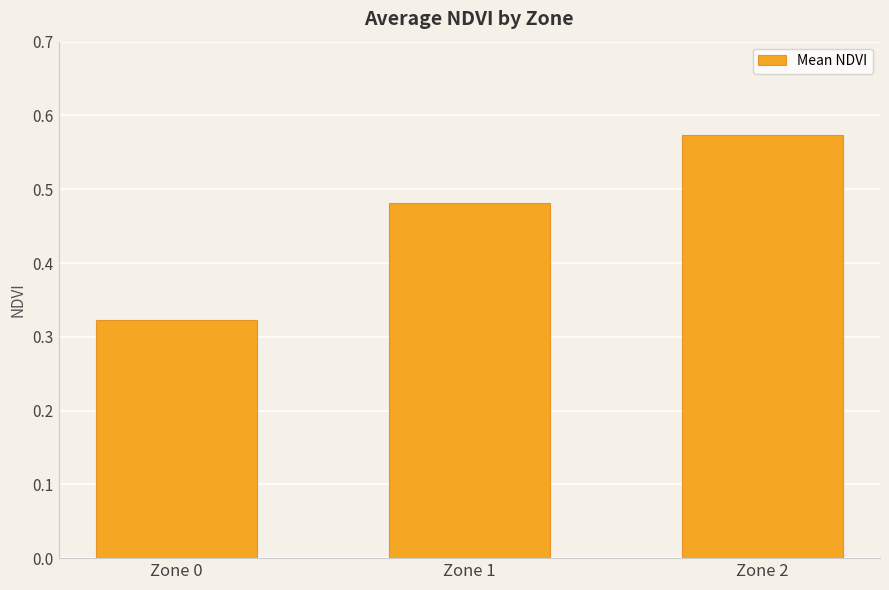

Rank the categories by value from highest to lowest.

Zone 2, Zone 1, Zone 0